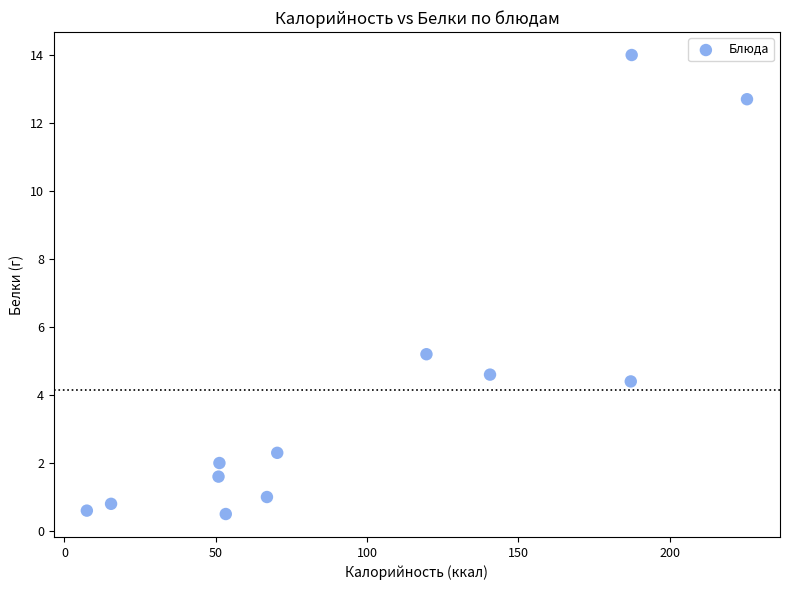

What is the average Y value?

4.1